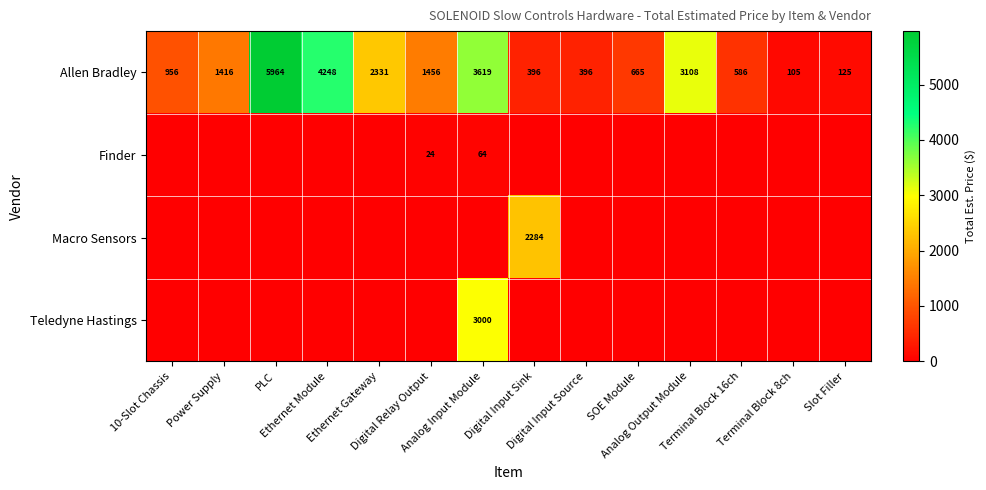

What is the difference between the second highest and second lowest values in the Allen Bradley series?

4123